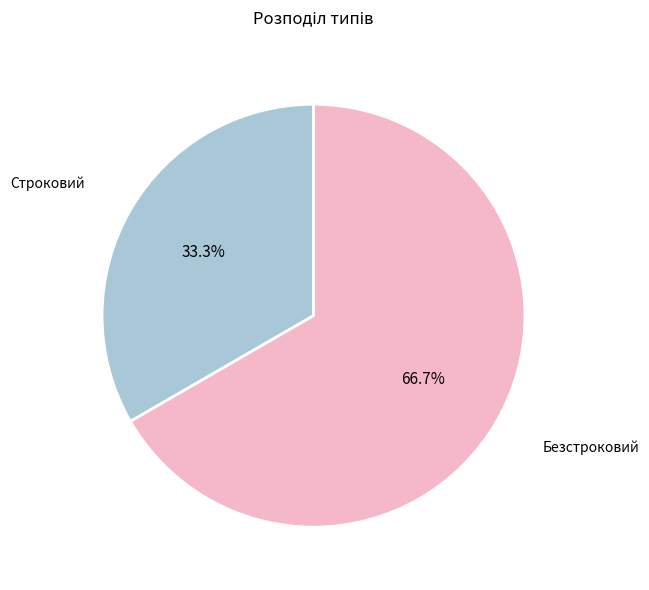

Which category has the biggest portion of the pie?

Безстроковий